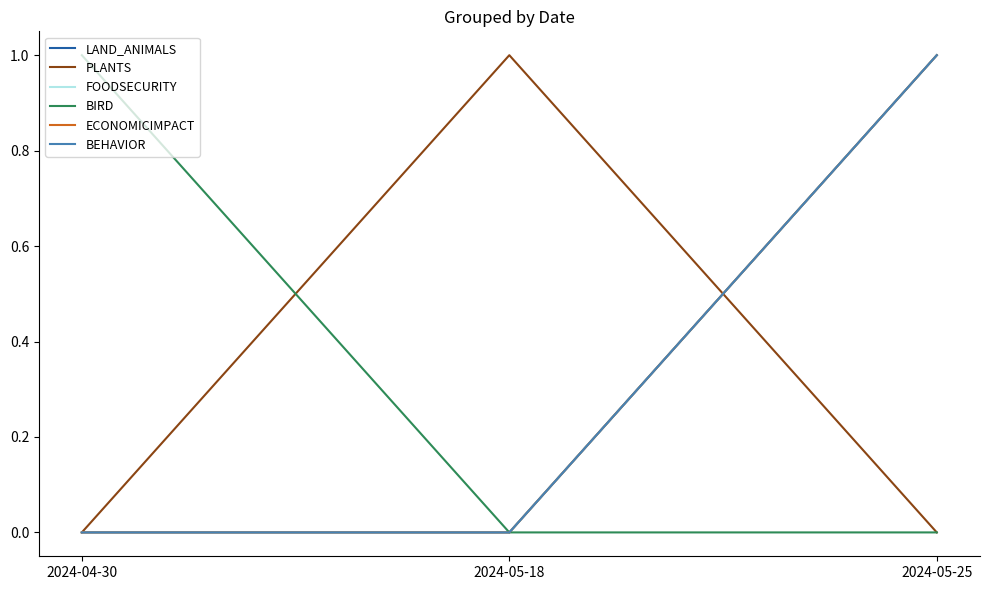

Does the chart display data point markers on the line(s)?

No